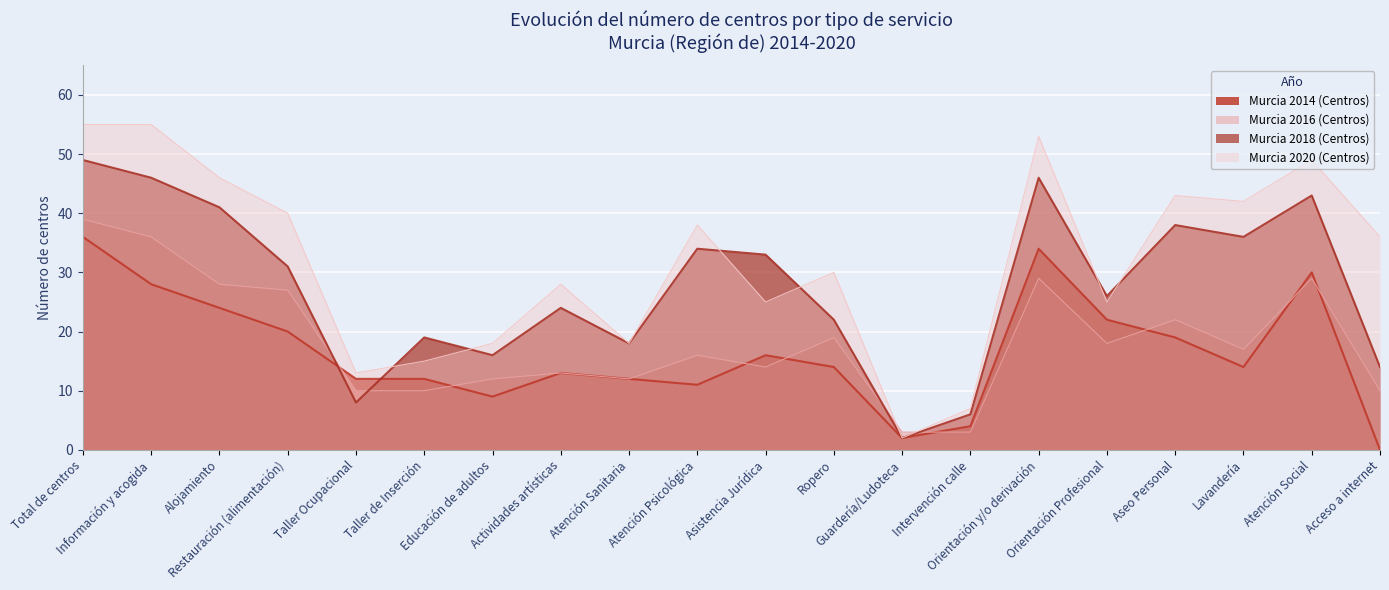

What is the difference between the second highest and minimum values in the Murcia 2016 (Centros) series?

33